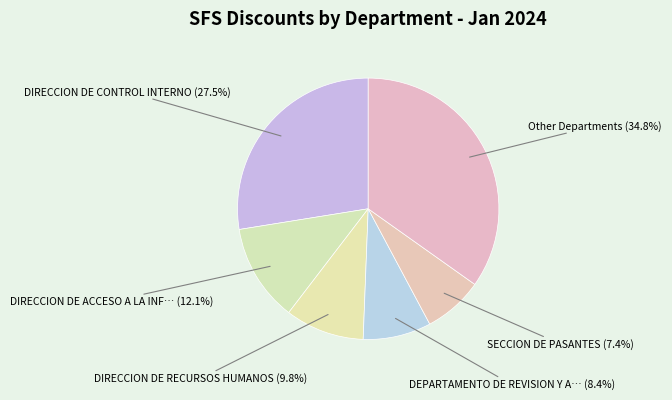

Which category has the smallest portion of the pie?

SECCION DE PASANTES